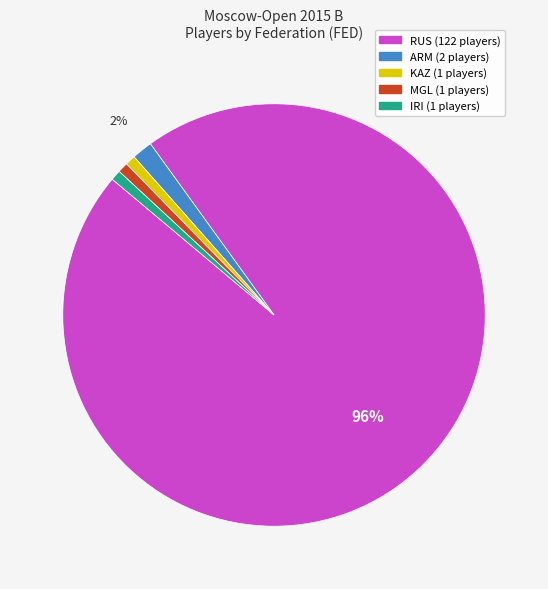

What is the largest slice in the pie chart?

RUS